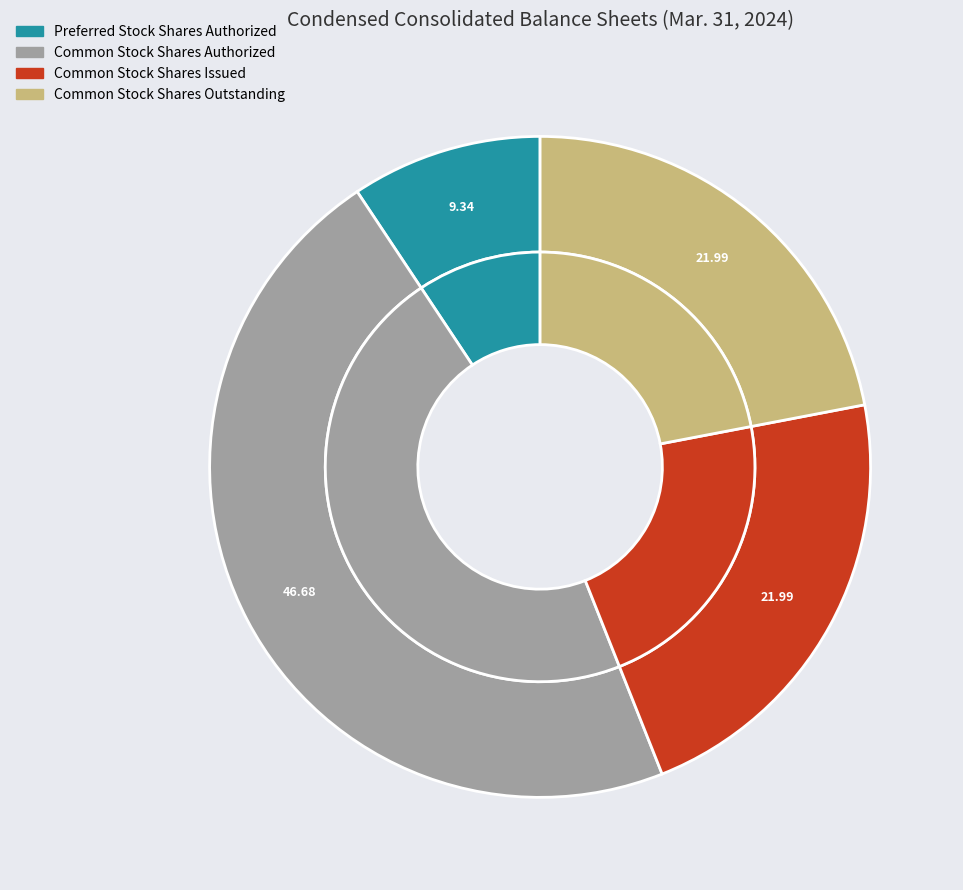

Is it true that Common Stock Shares Outstanding is 34% of the pie?

False